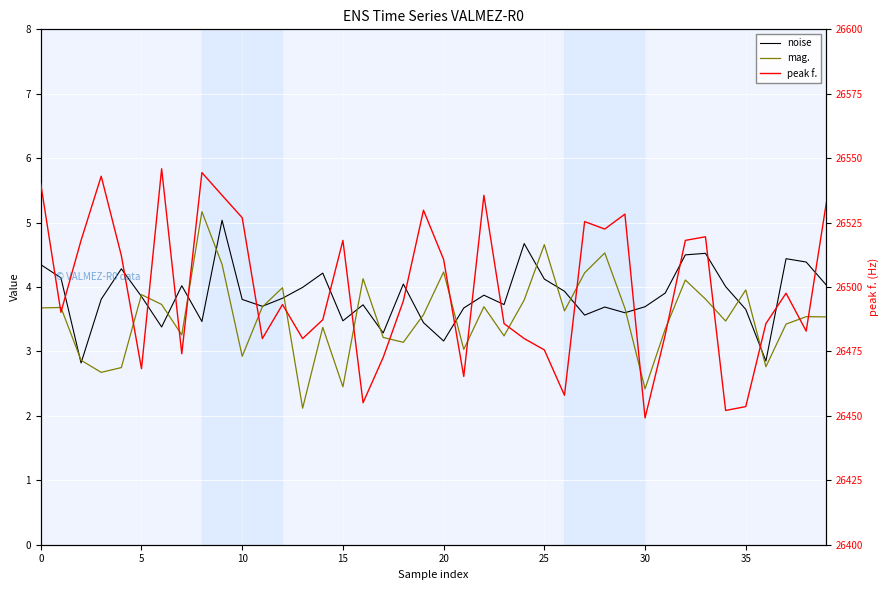

The noise series shows 7.7 at 0. True or false?

False